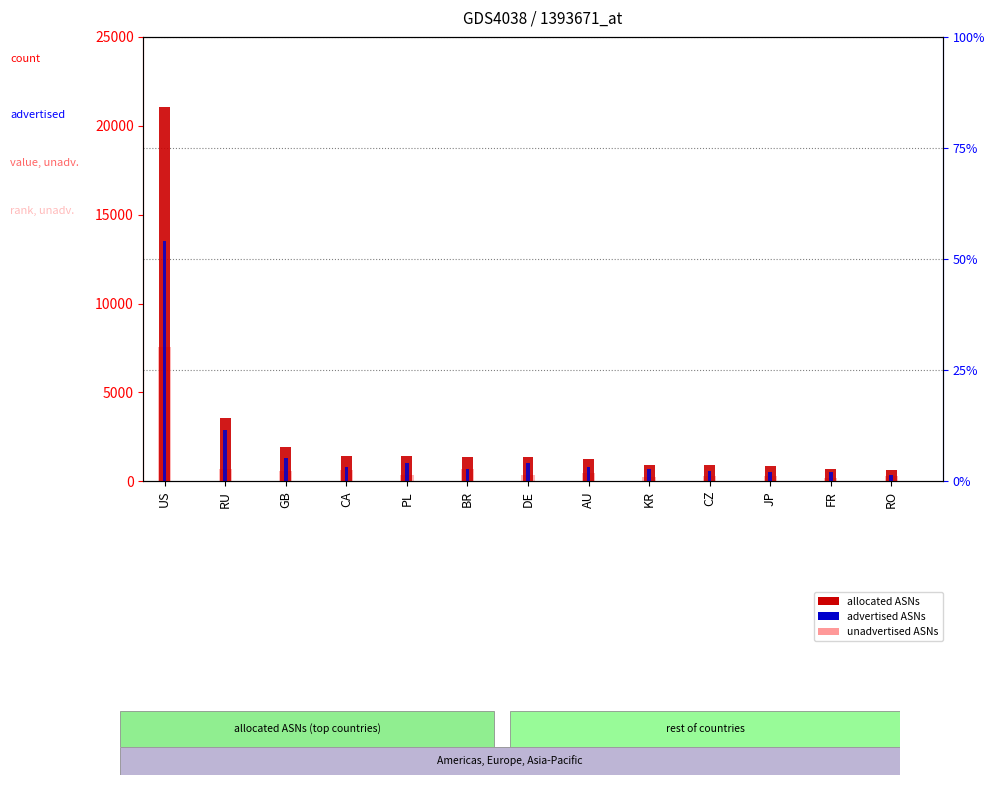

Where is unadvertised ASNs nearest to the value 3867?

BR